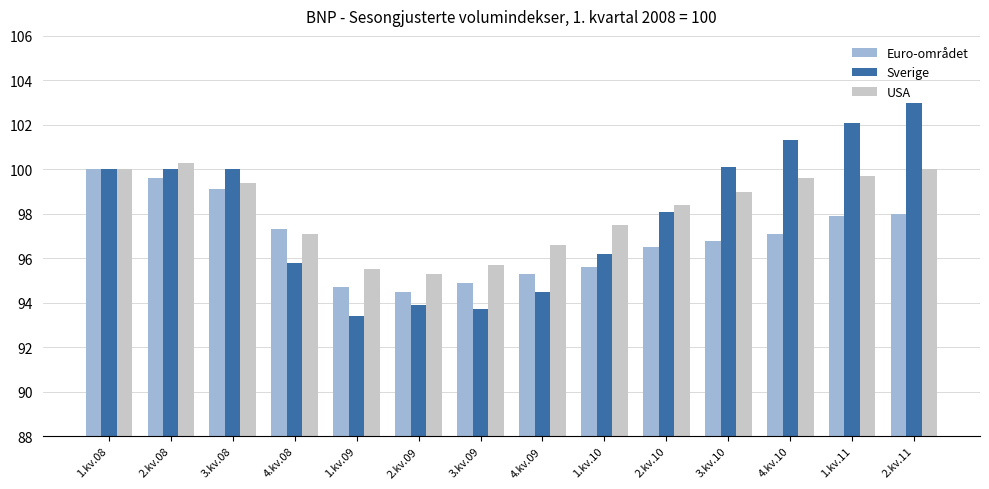

At which category is the sum across all series the highest?

2.kv.11